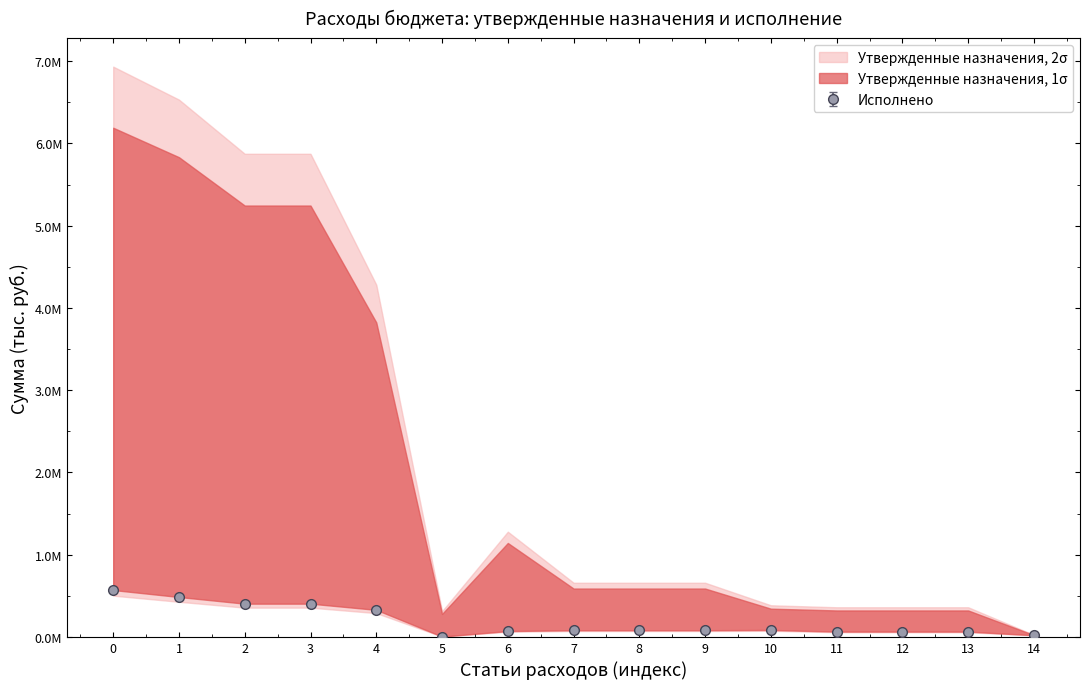

What is the average value of the Утвержденные назначения series?

194766.7